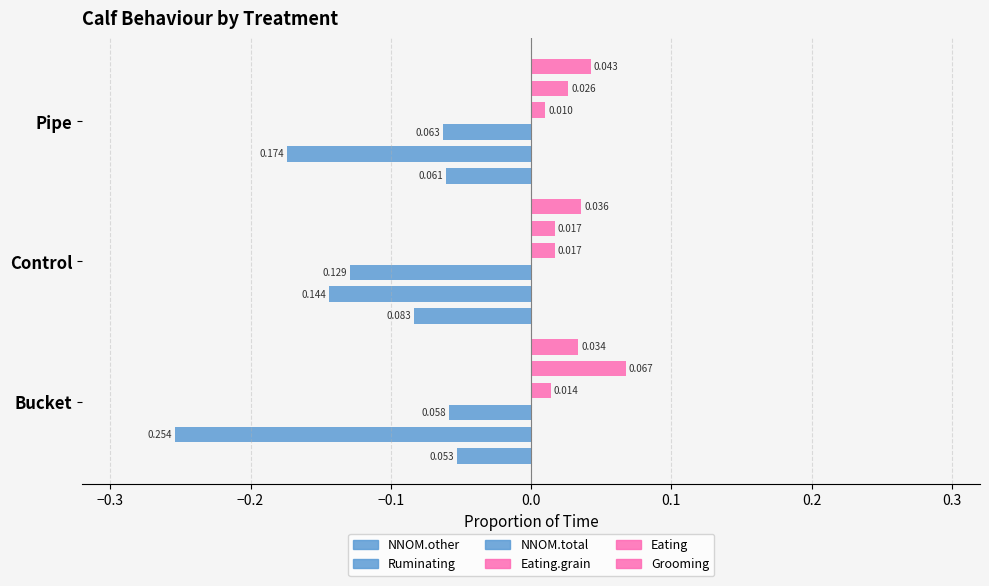

At how many categories does at least one series exceed 0?

3